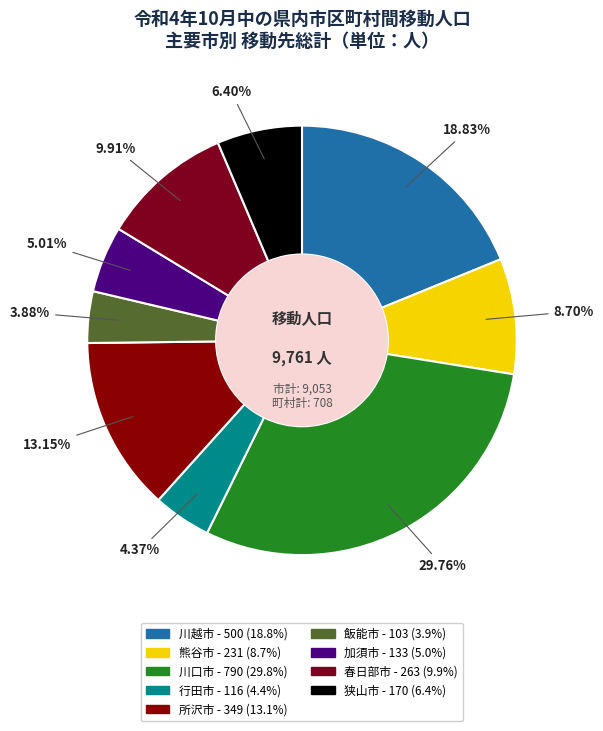

What percentage do 行田市 and 狭山市 together represent?

10.8%